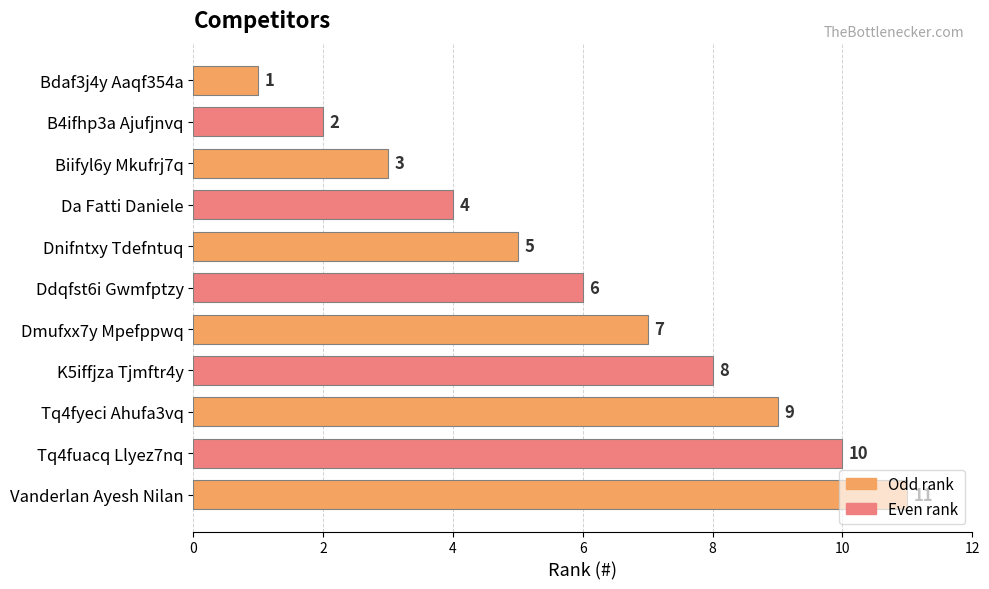

What is the difference between the maximum and minimum values?

10